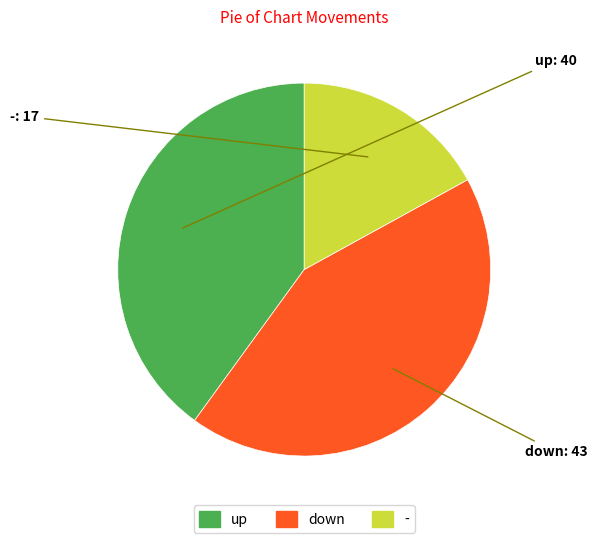

Count the number of slices in the pie.

3